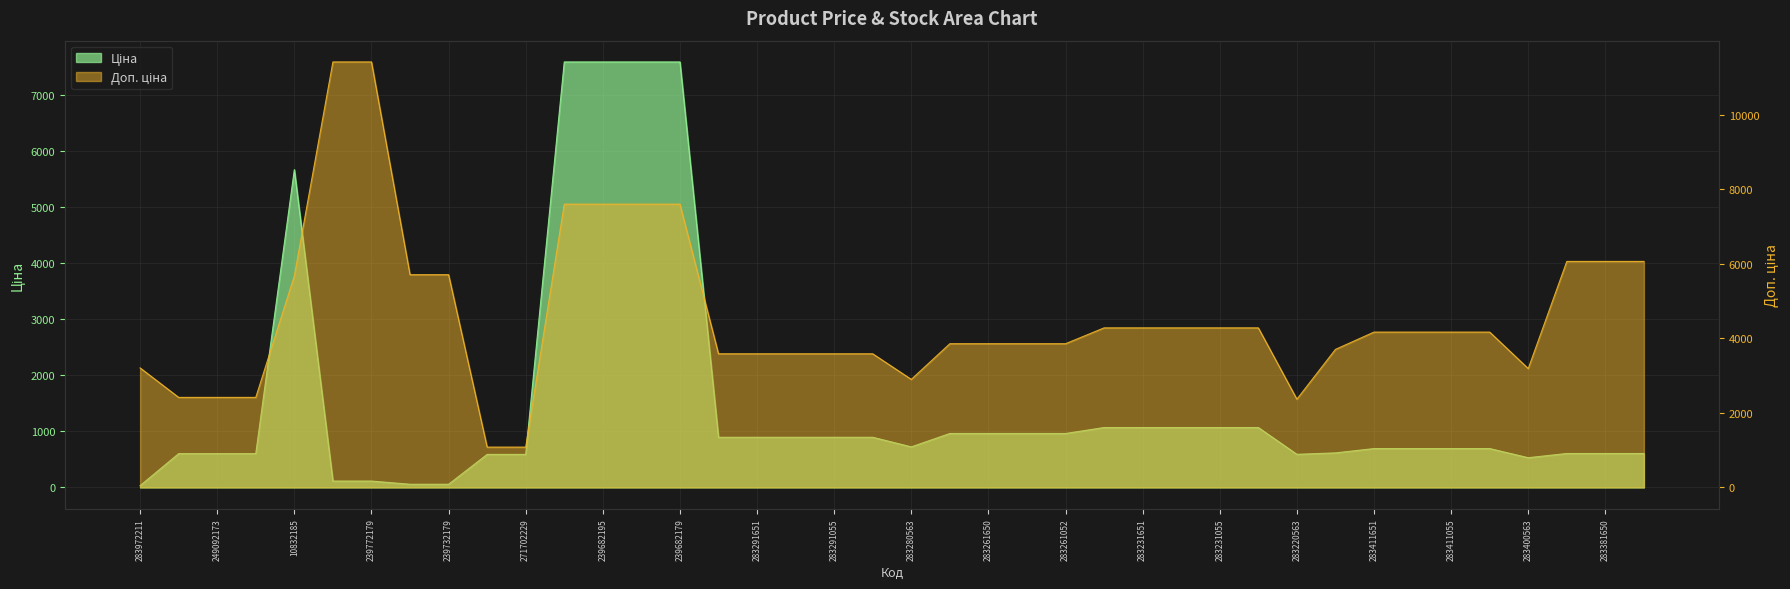

Rank the series at 283291651 from lowest to highest value.

Ціна, Доп. ціна